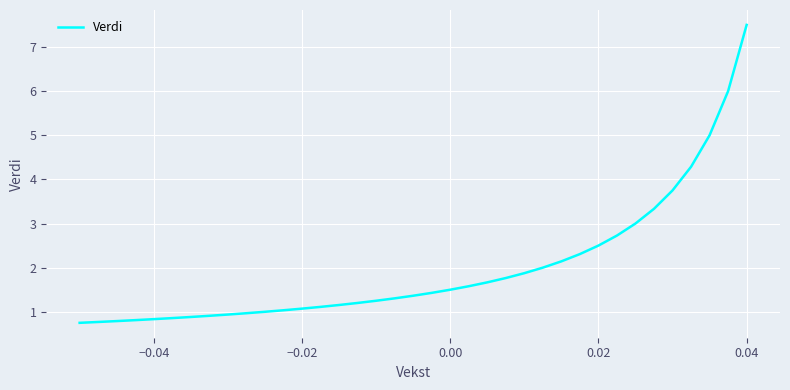

What is the minimum value shown in the chart?

0.8